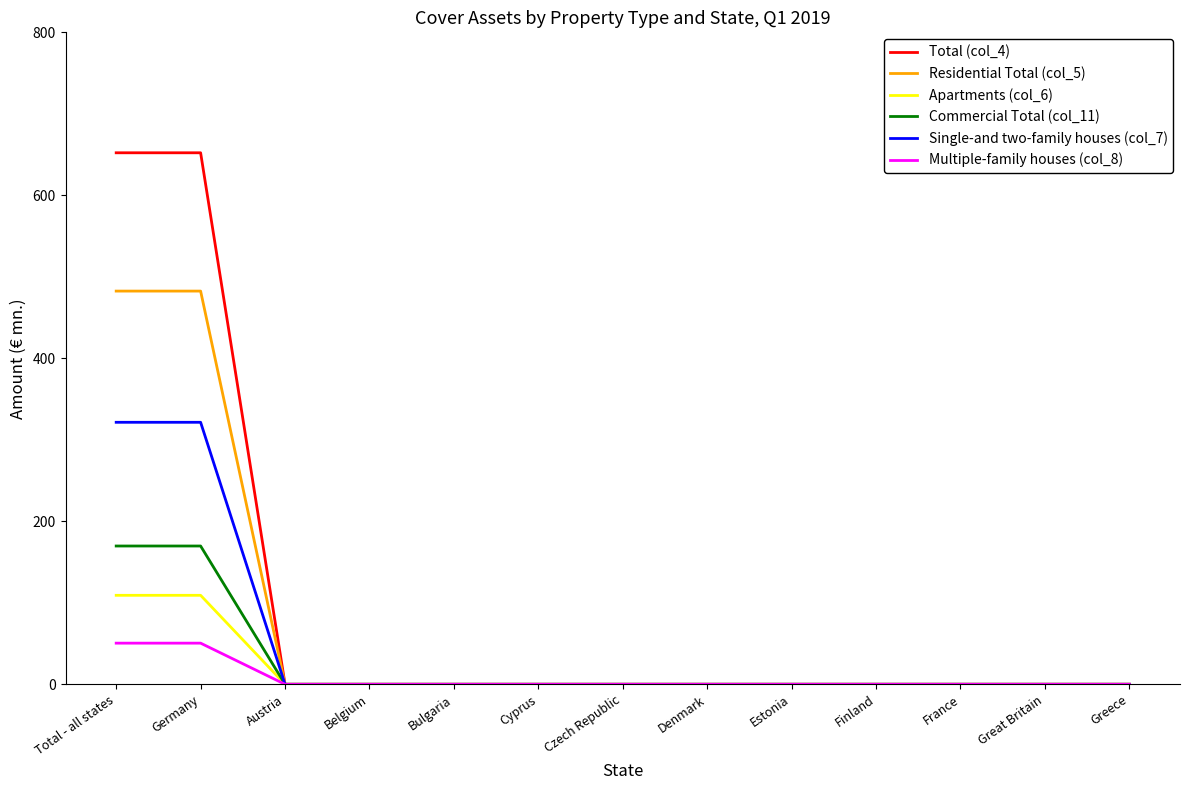

Reading right to left, extract all data points from this chart.

Total (col_4): Greece=0.0	Great Britain=0.0	France=0.0	Finland=0.0	Estonia=0.0	Denmark=0.0	Czech Republic=0.0	Cyprus=0.0	Bulgaria=0.0	Belgium=0.0	Austria=0.0	Germany=652.2	Total - all states=652.2
Residential Total (col_5): Greece=0.0	Great Britain=0.0	France=0.0	Finland=0.0	Estonia=0.0	Denmark=0.0	Czech Republic=0.0	Cyprus=0.0	Bulgaria=0.0	Belgium=0.0	Austria=0.0	Germany=482.5	Total - all states=482.5
Apartments (col_6): Greece=0.0	Great Britain=0.0	France=0.0	Finland=0.0	Estonia=0.0	Denmark=0.0	Czech Republic=0.0	Cyprus=0.0	Bulgaria=0.0	Belgium=0.0	Austria=0.0	Germany=109.2	Total - all states=109.2
Commercial Total (col_11): Greece=0.0	Great Britain=0.0	France=0.0	Finland=0.0	Estonia=0.0	Denmark=0.0	Czech Republic=0.0	Cyprus=0.0	Bulgaria=0.0	Belgium=0.0	Austria=0.0	Germany=169.7	Total - all states=169.7
Single-and two-family houses (col_7): Greece=0.0	Great Britain=0.0	France=0.0	Finland=0.0	Estonia=0.0	Denmark=0.0	Czech Republic=0.0	Cyprus=0.0	Bulgaria=0.0	Belgium=0.0	Austria=0.0	Germany=321.5	Total - all states=321.5
Multiple-family houses (col_8): Greece=0.0	Great Britain=0.0	France=0.0	Finland=0.0	Estonia=0.0	Denmark=0.0	Czech Republic=0.0	Cyprus=0.0	Bulgaria=0.0	Belgium=0.0	Austria=0.0	Germany=50.5	Total - all states=50.5